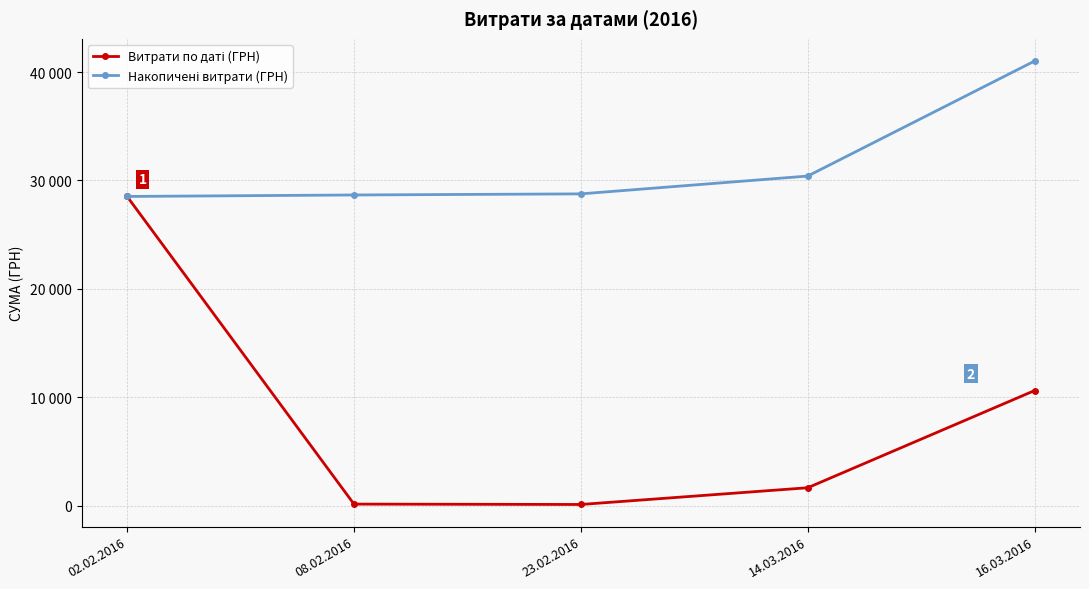

What is the sum of the Витрати по даті (ГРН) values at 16.03.2016 and 02.02.2016?

39137.5